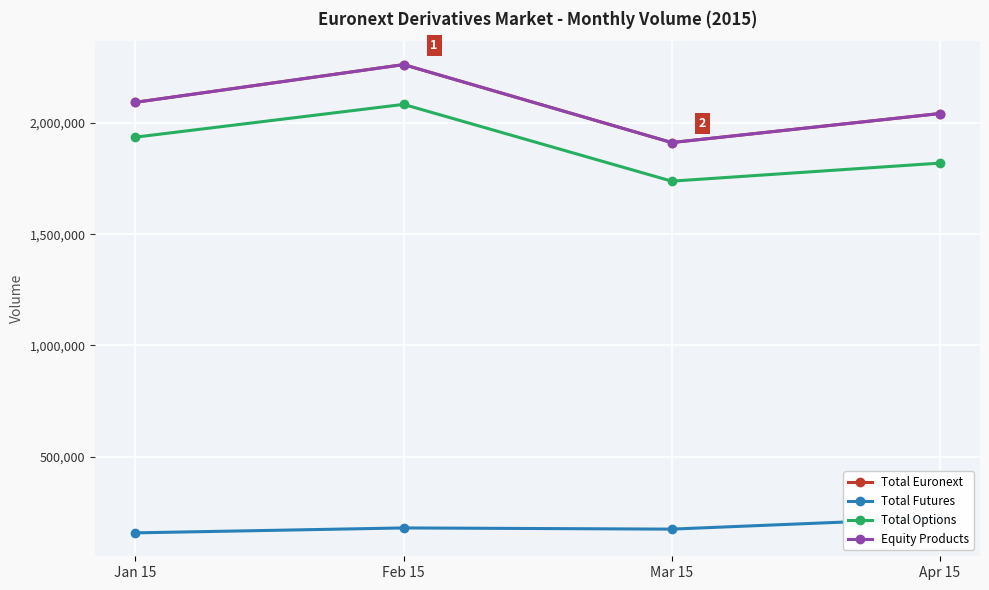

Which category has the highest value in the Total Euronext series?

Feb 15